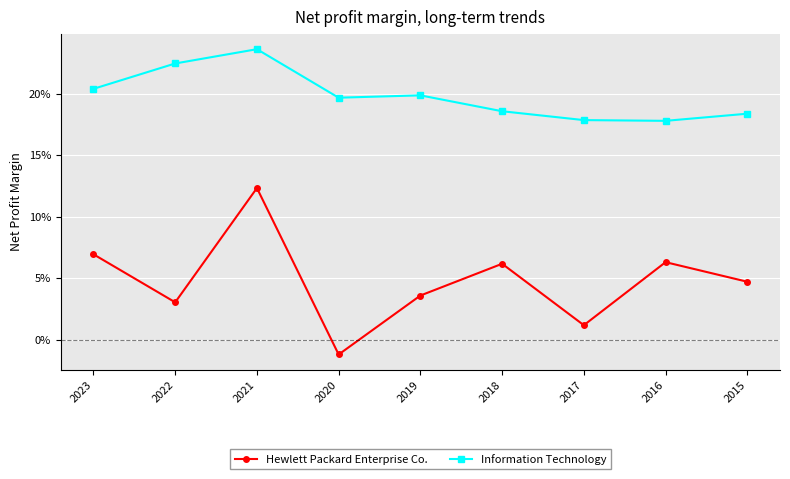

Which series changed the most between 2016 and 2015?

Hewlett Packard Enterprise Co.